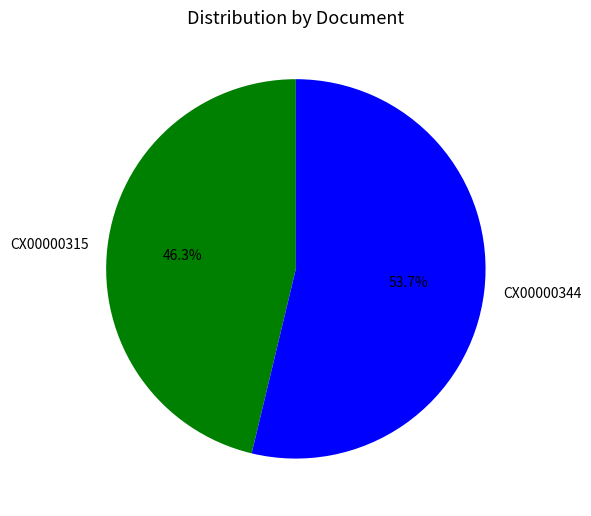

To the nearest percent, what percentage of the pie is CX00000344?

54%